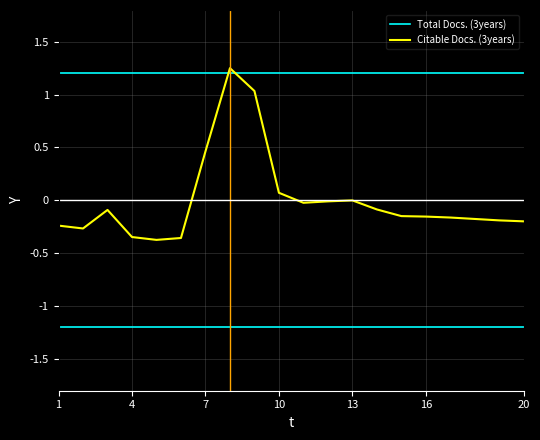

At which category does the chart reach its peak across all series?

8